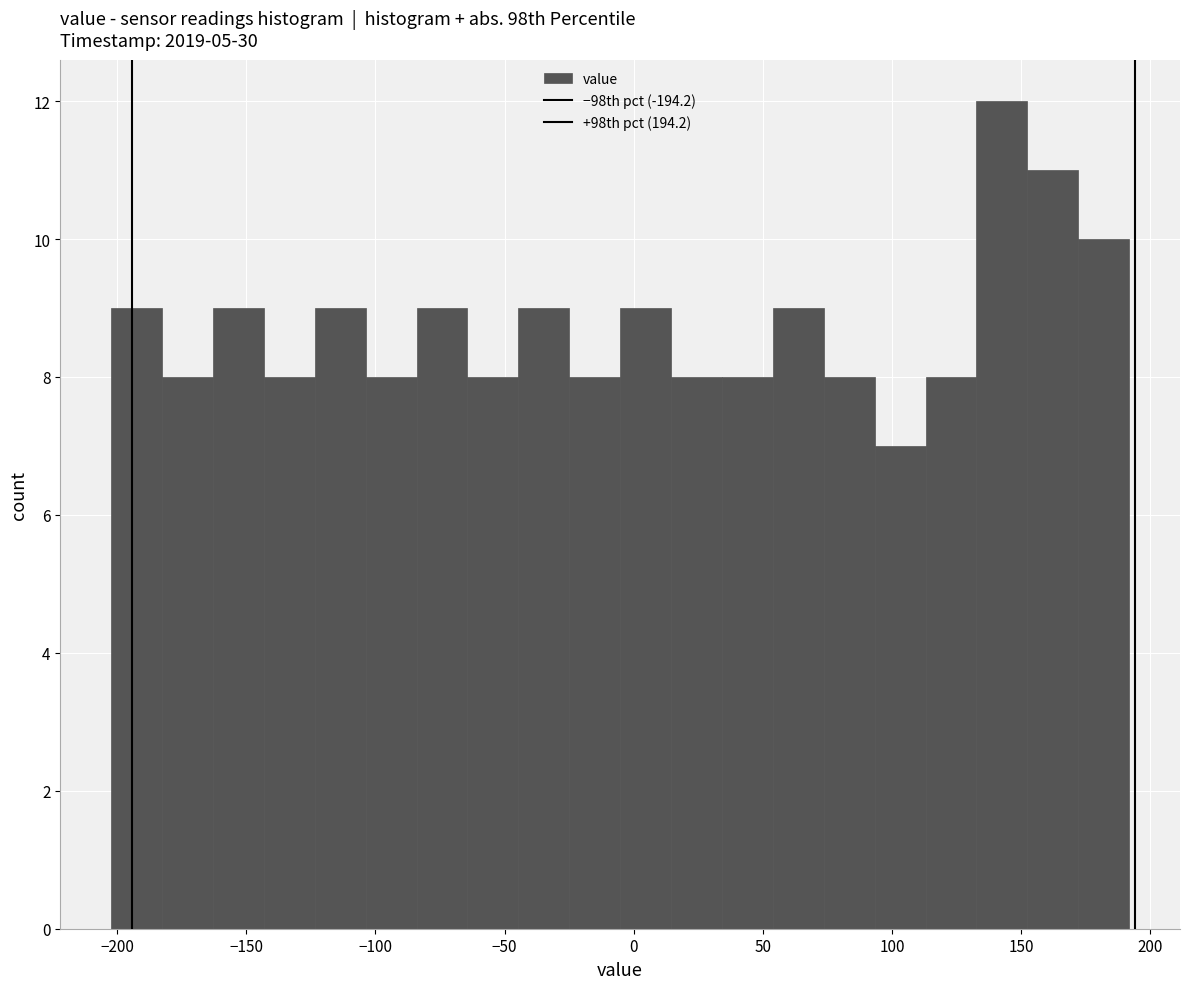

Around what value on the x-axis is the tallest bar? Give the approximate position of its centre, as read against the axis.

145